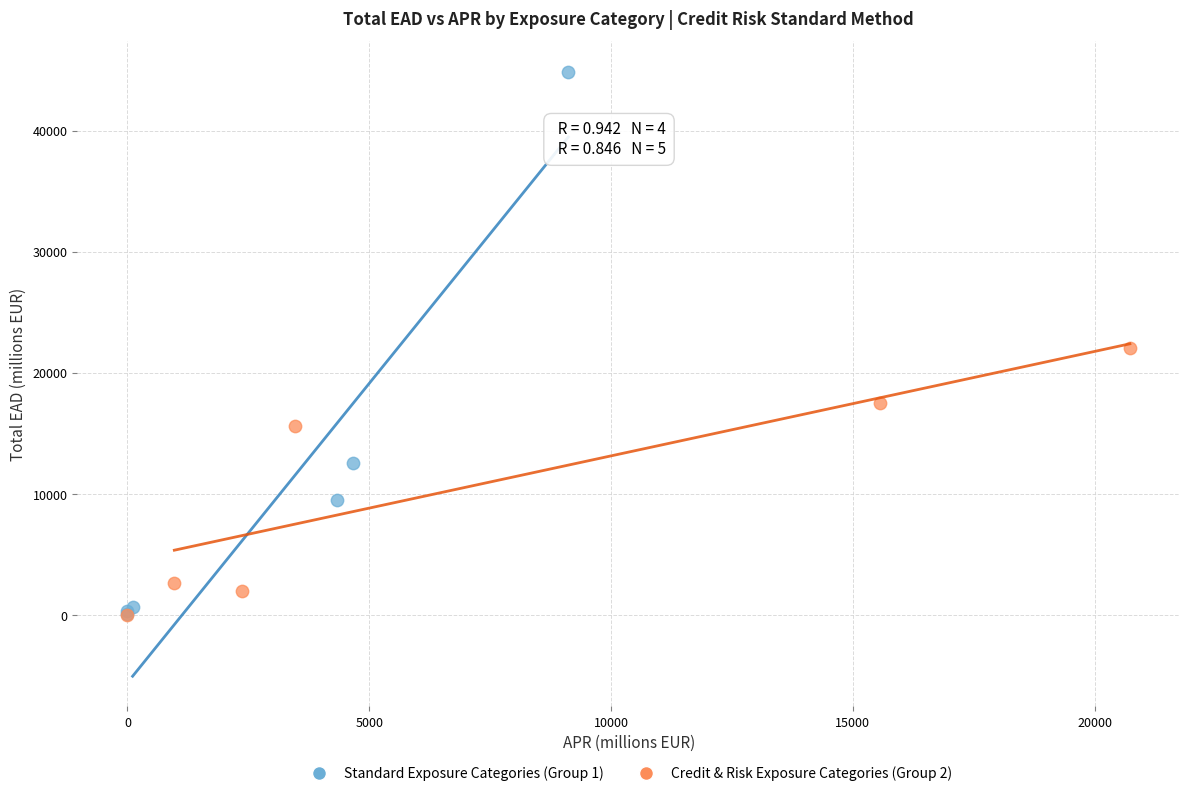

What are all the series names shown in the legend?

Standard Exposure Categories (Group 1), Credit & Risk Exposure Categories (Group 2)